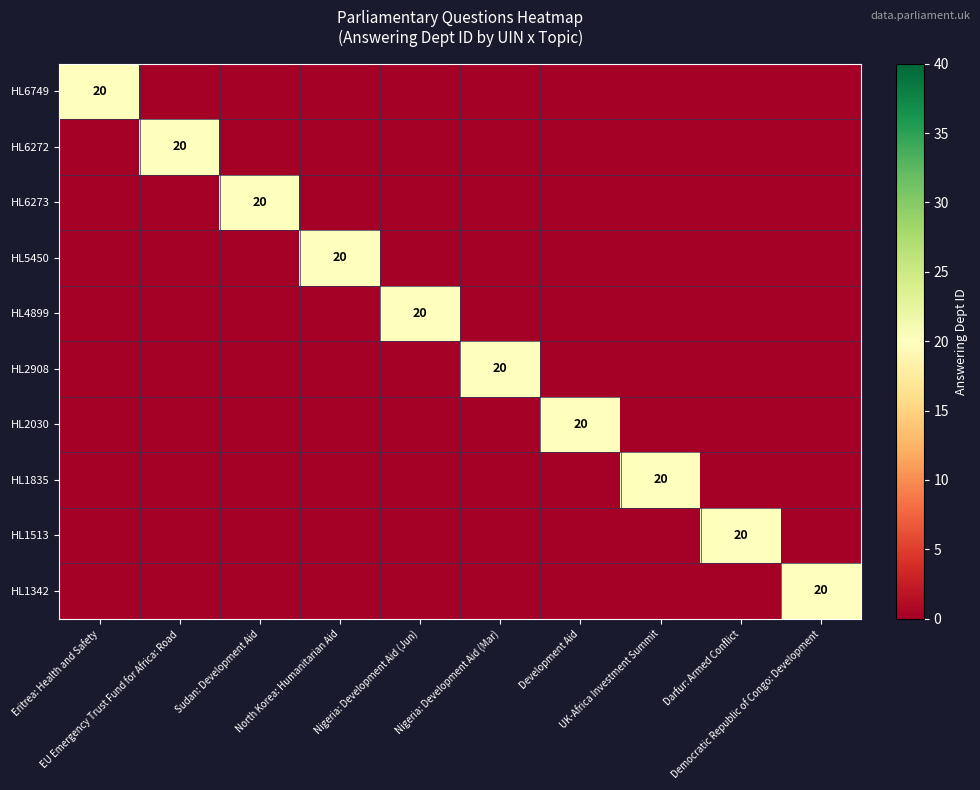

At which label is HL6273 closest to 10?

Eritrea: Health and Safety